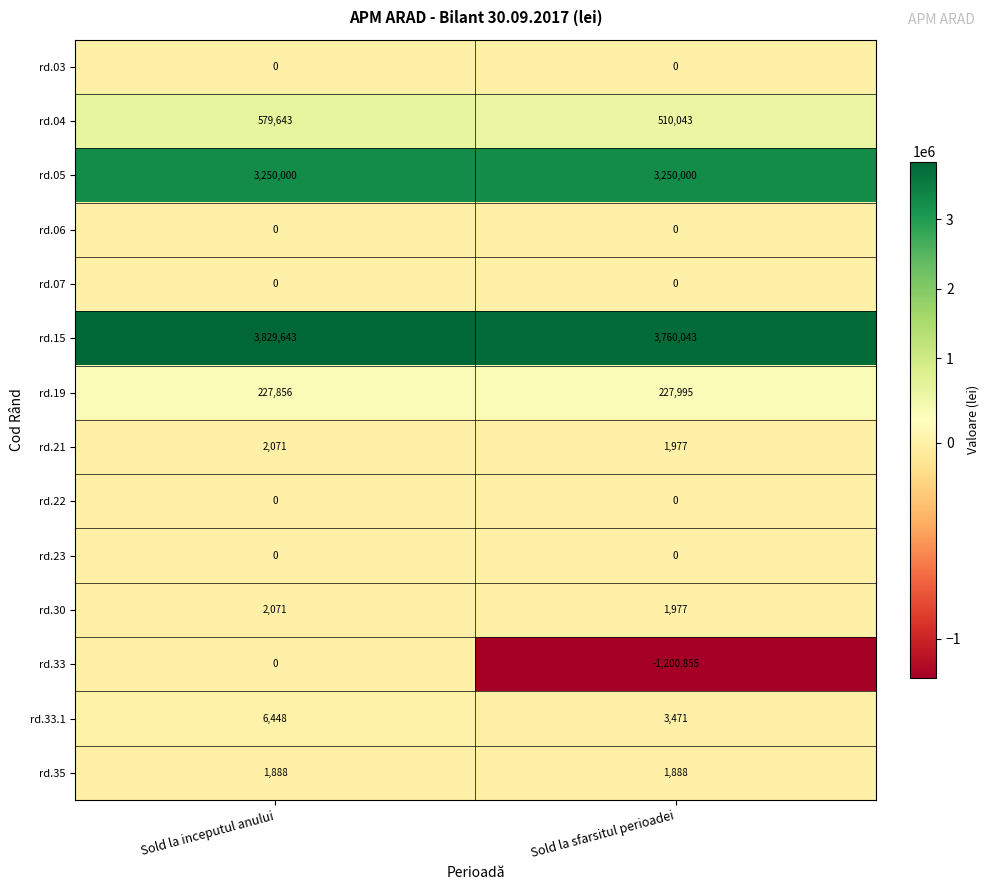

What is the sum of all rd.33 values?

-1200855